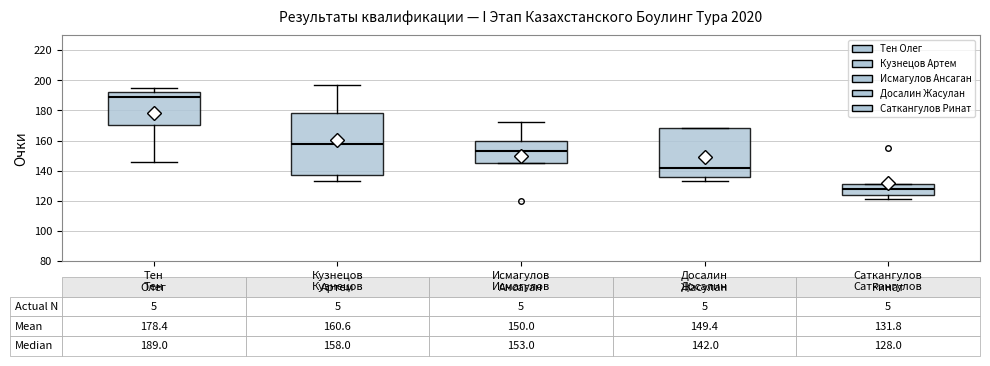

Which box's median line is the highest?

Тен Олег